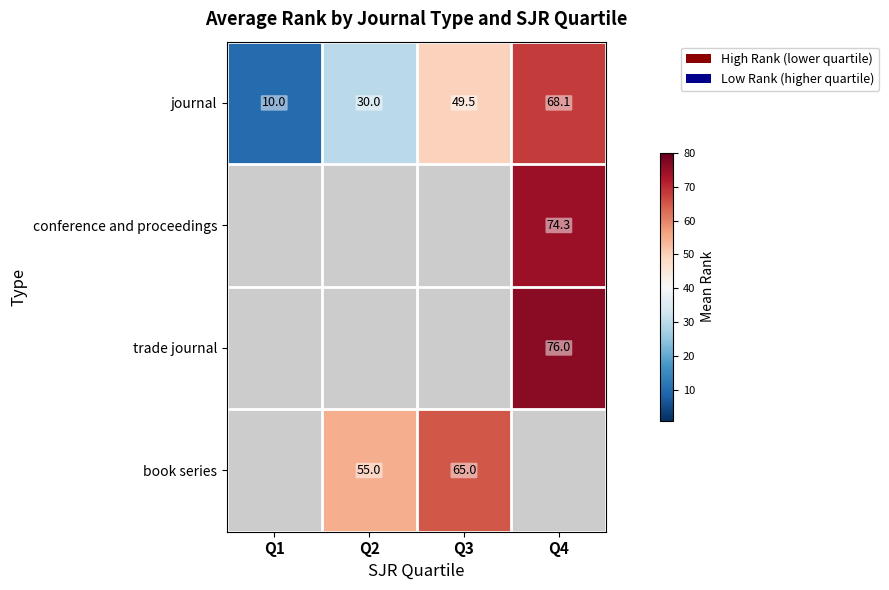

List the labels in order of journal value, largest first.

Q4, Q3, Q2, Q1